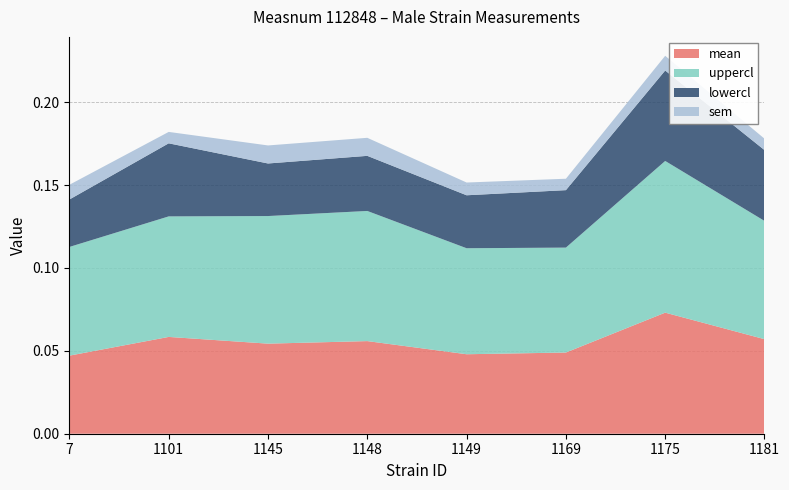

Reading left to right, what are all the values shown in this chart?

mean: 7=0.0	1101=0.1	1145=0.1	1148=0.1	1149=0.0	1169=0.0	1175=0.1	1181=0.1
uppercl: 7=0.1	1101=0.1	1145=0.1	1148=0.1	1149=0.1	1169=0.1	1175=0.1	1181=0.1
lowercl: 7=0.0	1101=0.0	1145=0.0	1148=0.0	1149=0.0	1169=0.0	1175=0.1	1181=0.0
sem: 7=0.0	1101=0.0	1145=0.0	1148=0.0	1149=0.0	1169=0.0	1175=0.0	1181=0.0